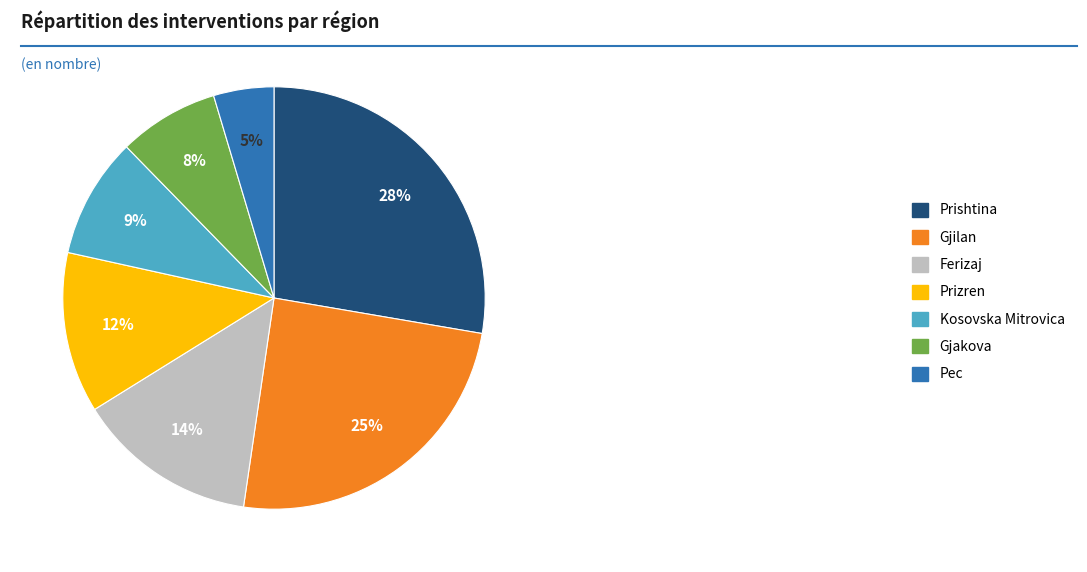

Count the number of slices in the pie.

7